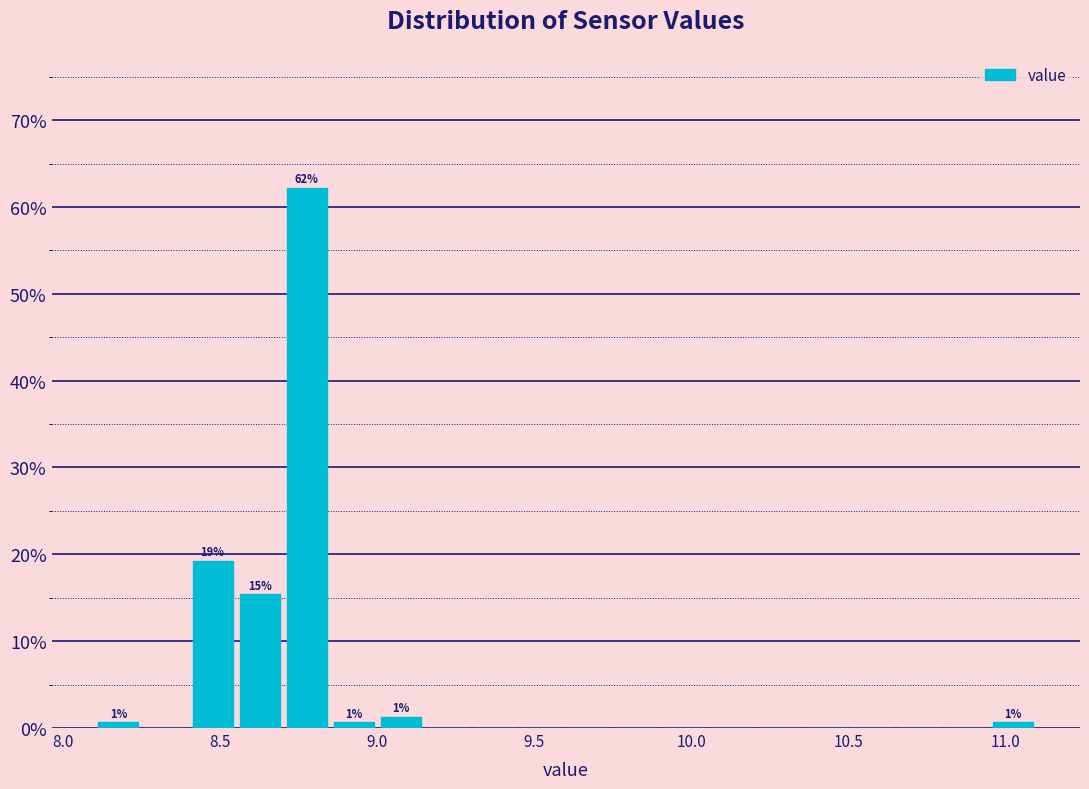

Read against the x-axis, roughly where is the centre of the tallest bar?

8.80